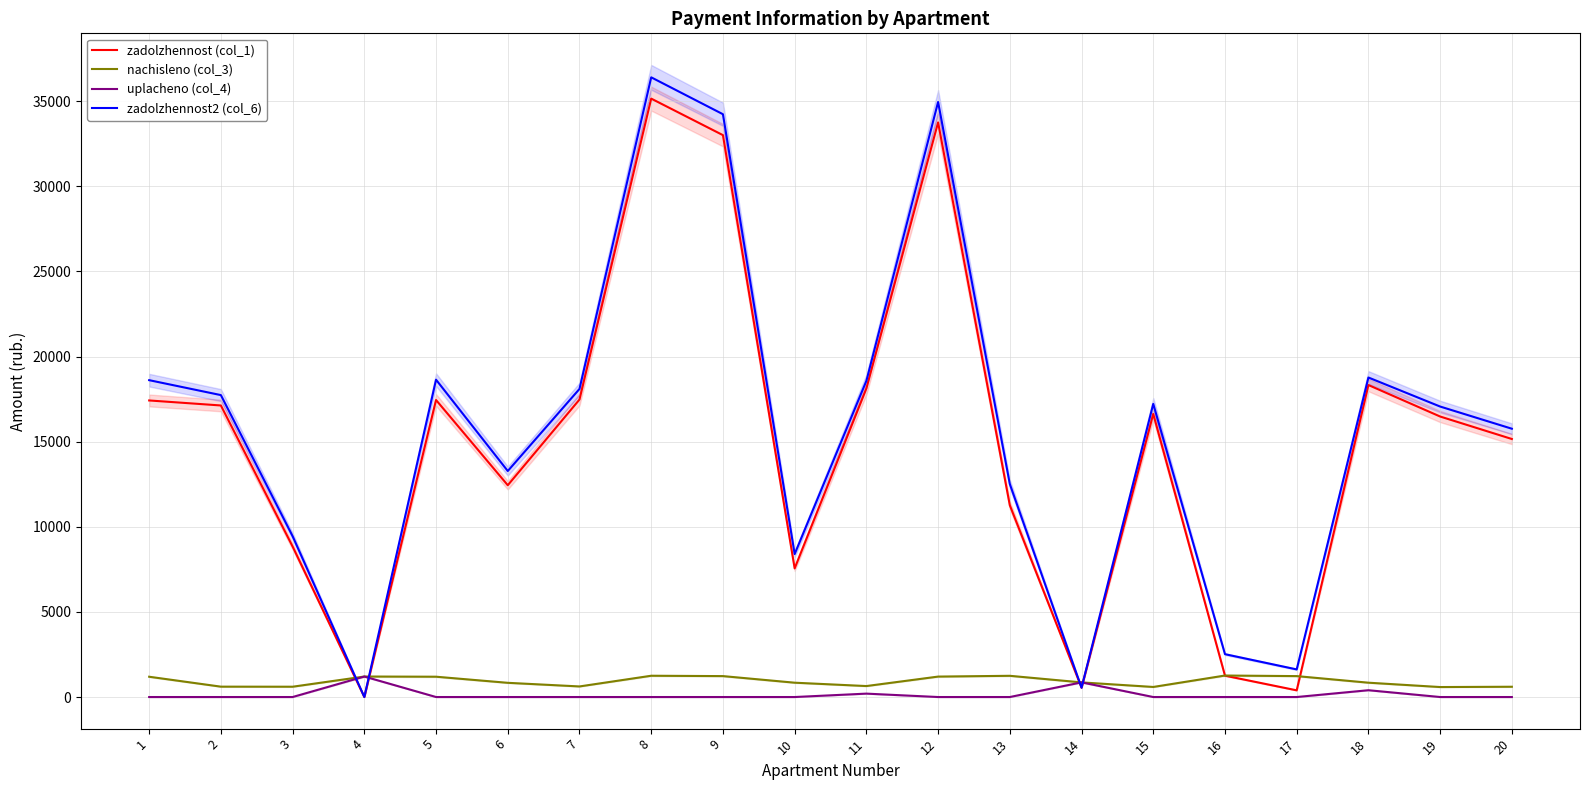

Where is the first local maximum for zadolzhennost (col_1)?

5